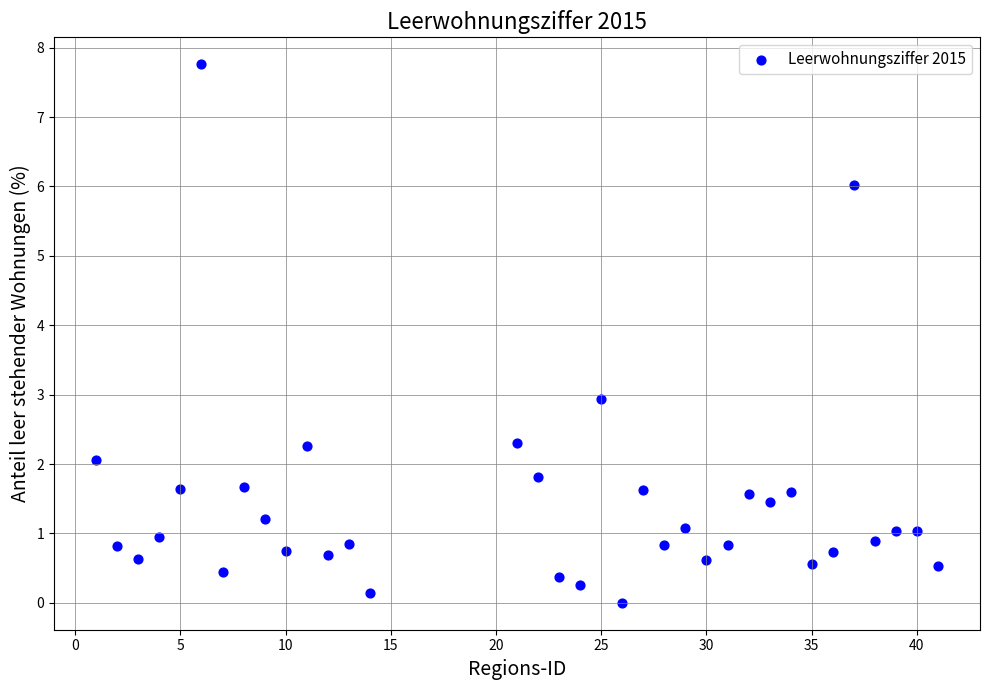

What is the range of X values (max minus min)?

40.0